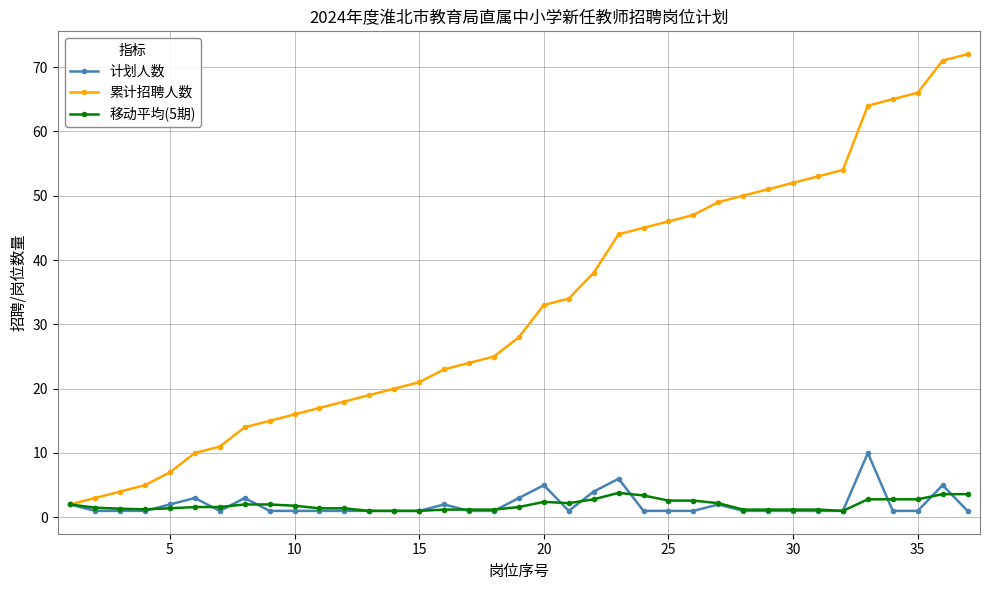

How many data points in 累计招聘人数 are less than 28?

18